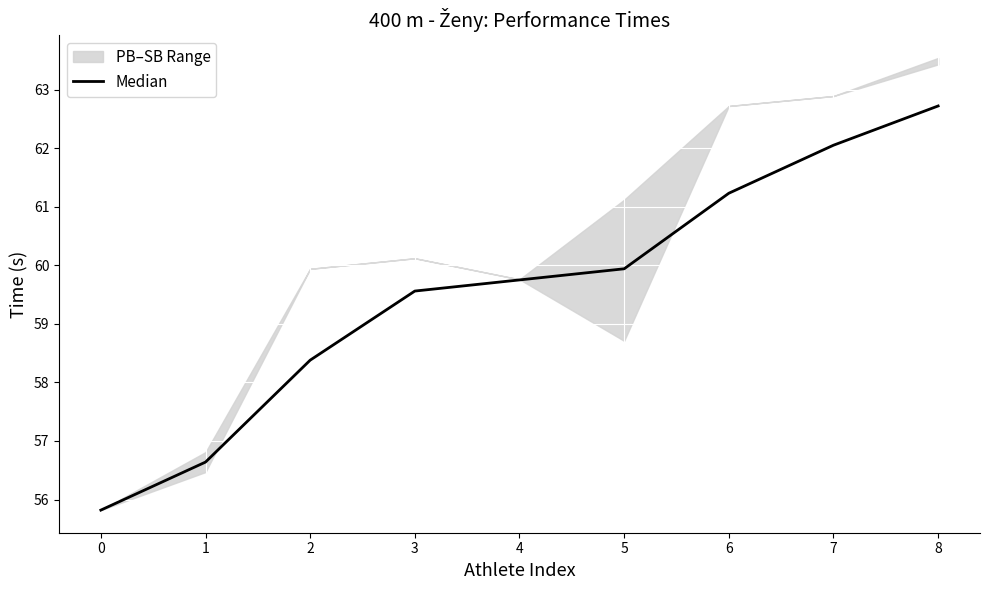

What is the difference between the maximum and minimum values?

6.9